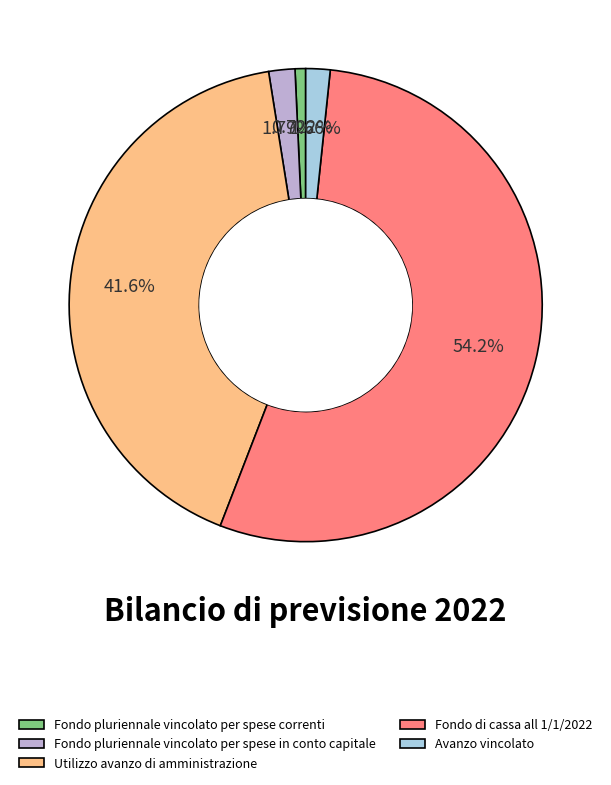

Is it true that Fondo pluriennale vincolato per spese correnti is 1% of the pie?

True